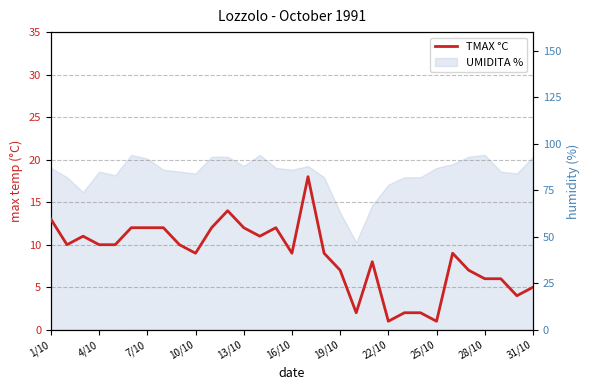

What is the average value?

9